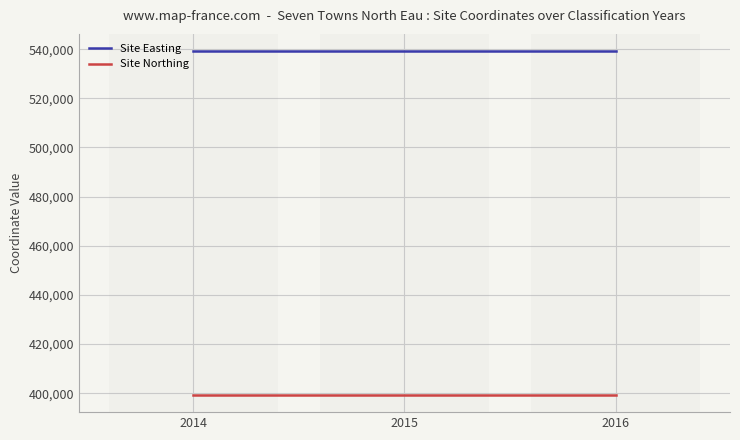

True or false: Site Easting and Site Northing cross at least once.

False